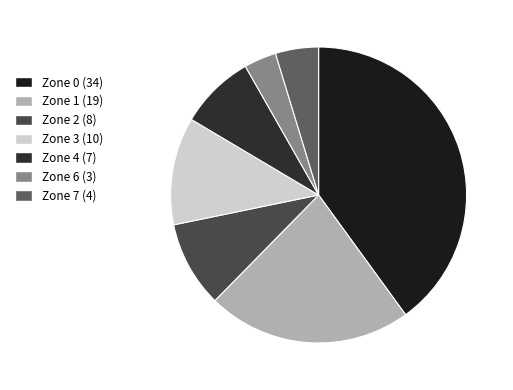

To the nearest percent, what portion does Zone 2 represent?

9%